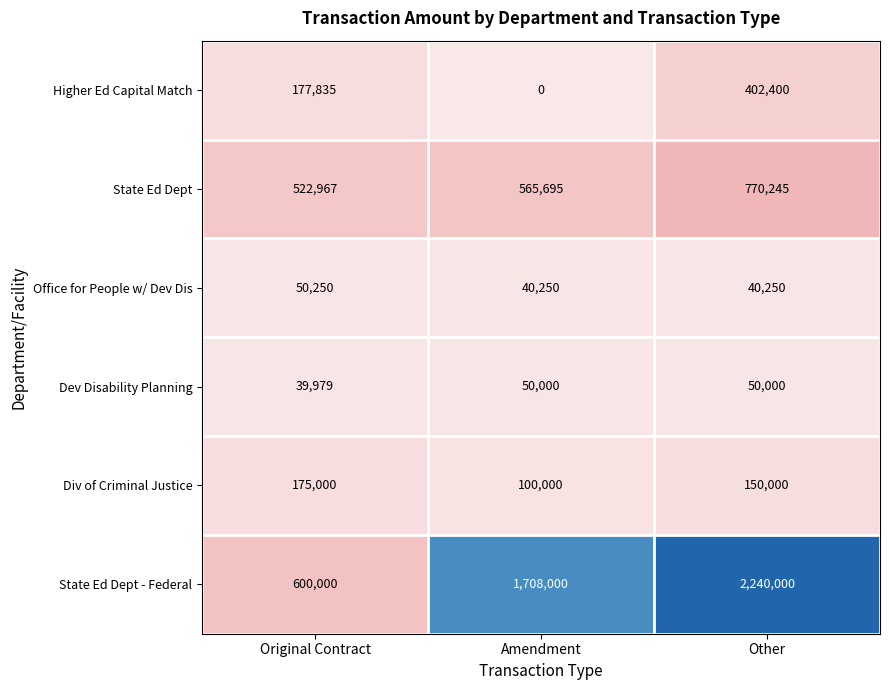

Reading left to right, extract all data points from this chart.

Higher Ed Capital Match: 177835	0	402400
State Ed Dept: 522967	565695	770245
Office for People w/ Dev Dis: 50250	40250	40250
Dev Disability Planning: 39979	50000	50000
Div of Criminal Justice: 175000	100000	150000
State Ed Dept - Federal: 600000	1708000	2240000